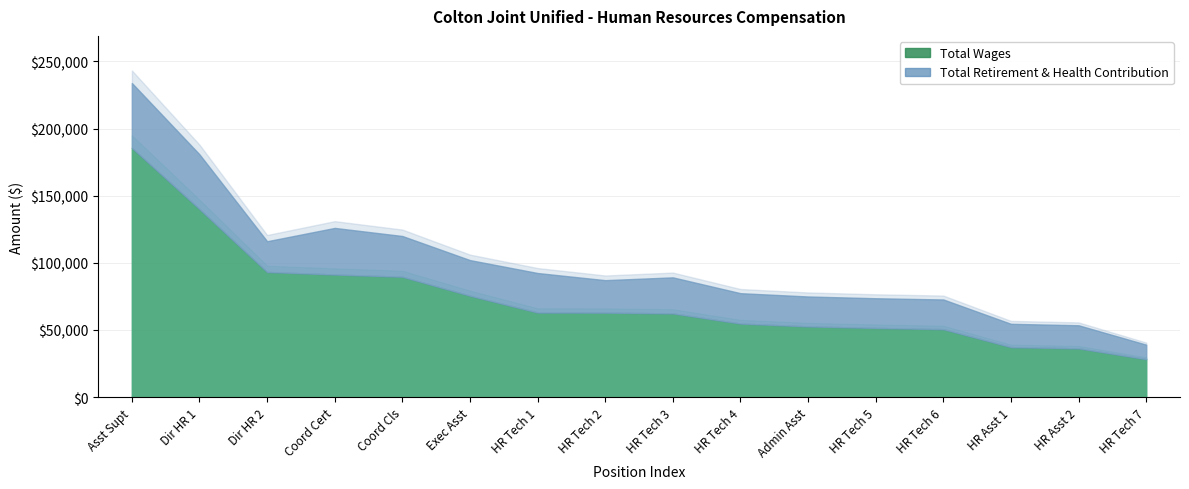

True or false: Total Retirement & Health Contribution and Total Wages intersect in this chart.

False